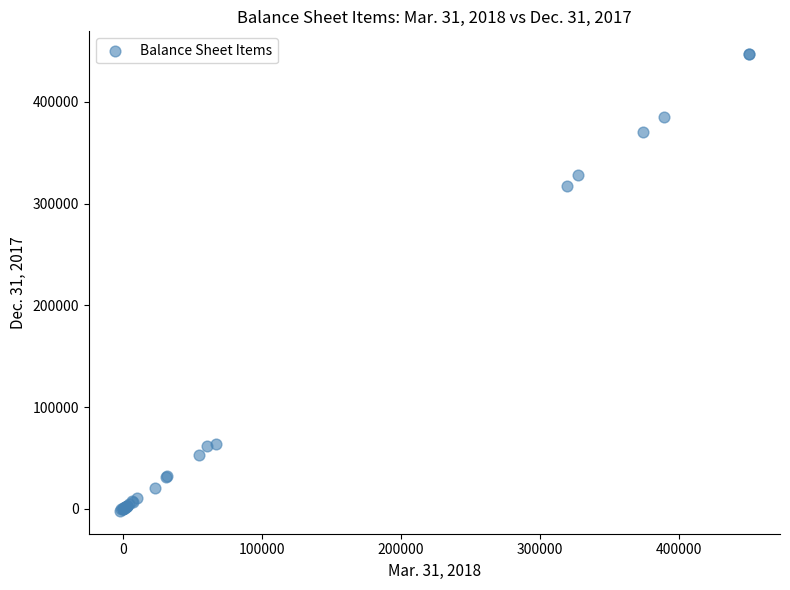

What Y value in the scatter plot is closest to 222513?

317473